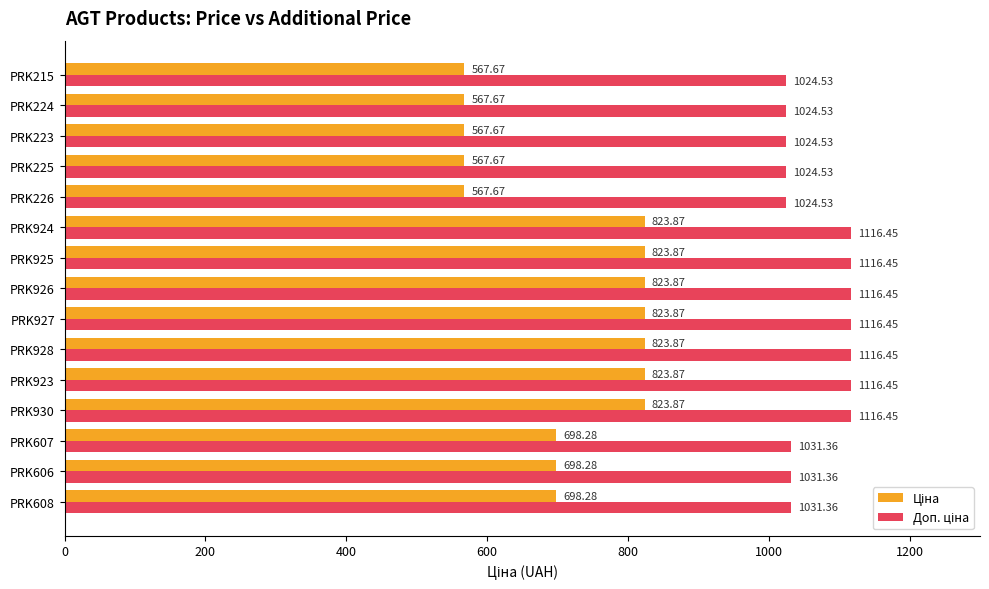

What is the total value across all series at PRK608?

1729.6